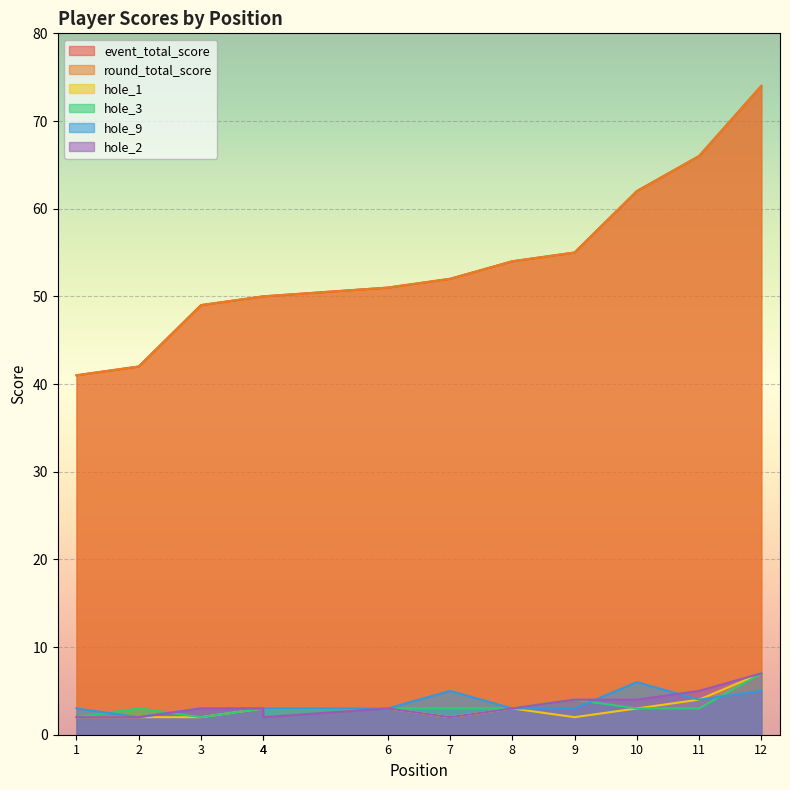

What is the average value of the hole_1 series?

3